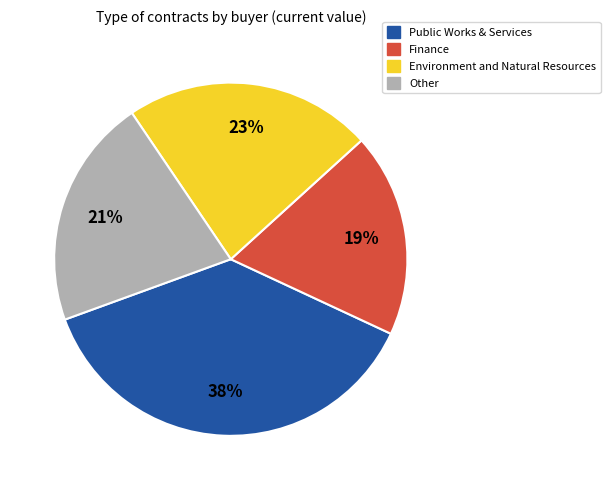

To the nearest percent, what is the average slice percentage?

25%